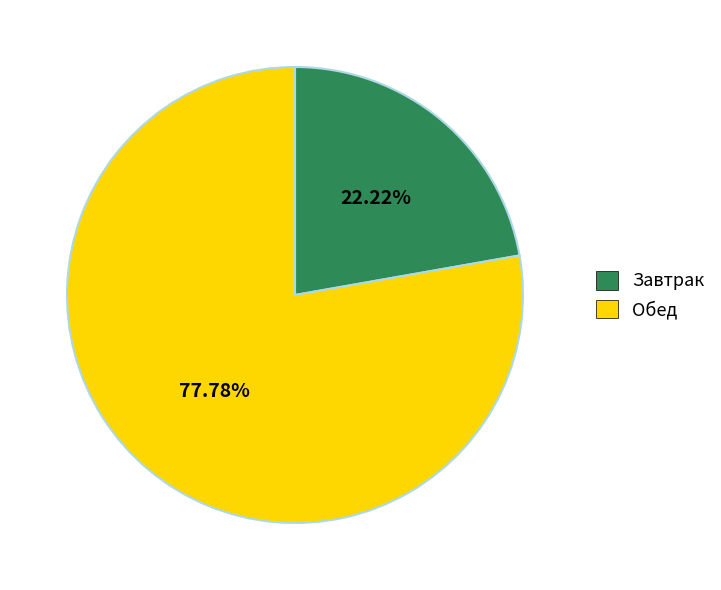

Do Завтрак and Обед together represent more than half of the pie?

Yes